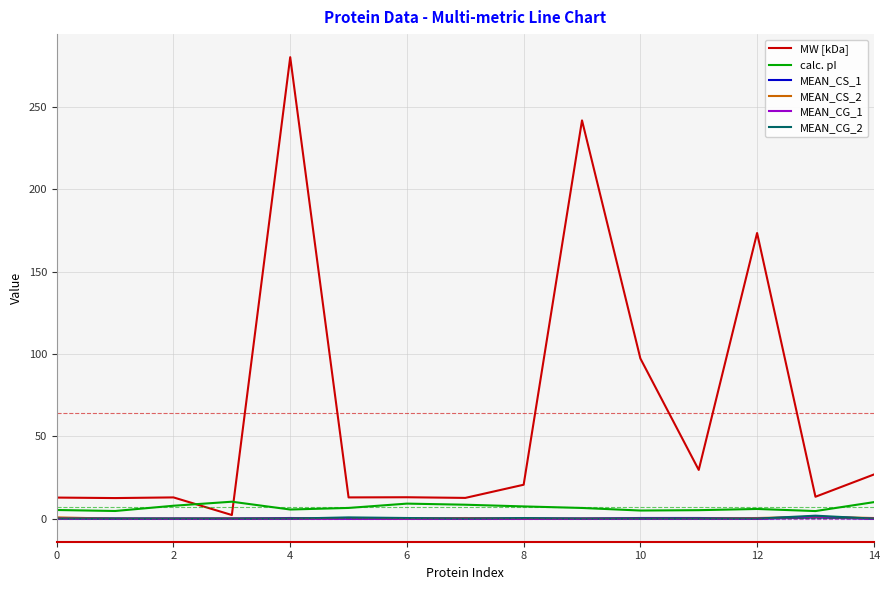

True or false: MW [kDa] and calc. pI cross at least once.

True